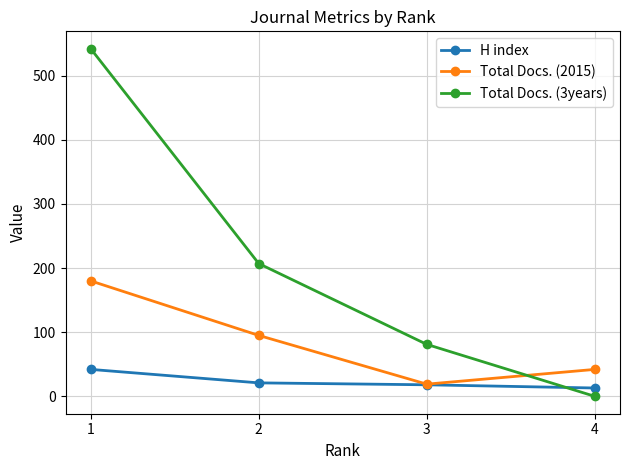

What is the average value of the H index series?

24